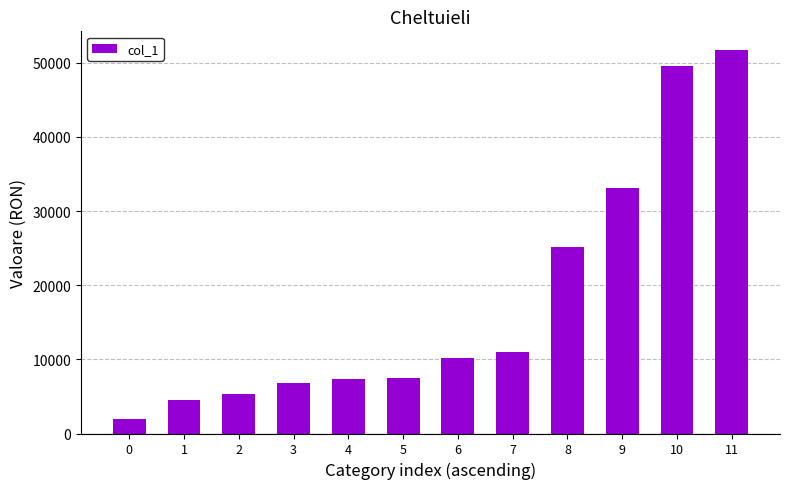

What is the greatest value displayed?

51654